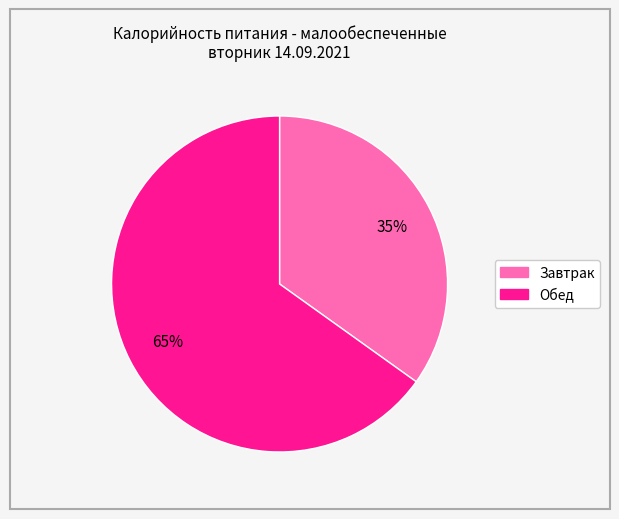

What is the majority slice?

Обед